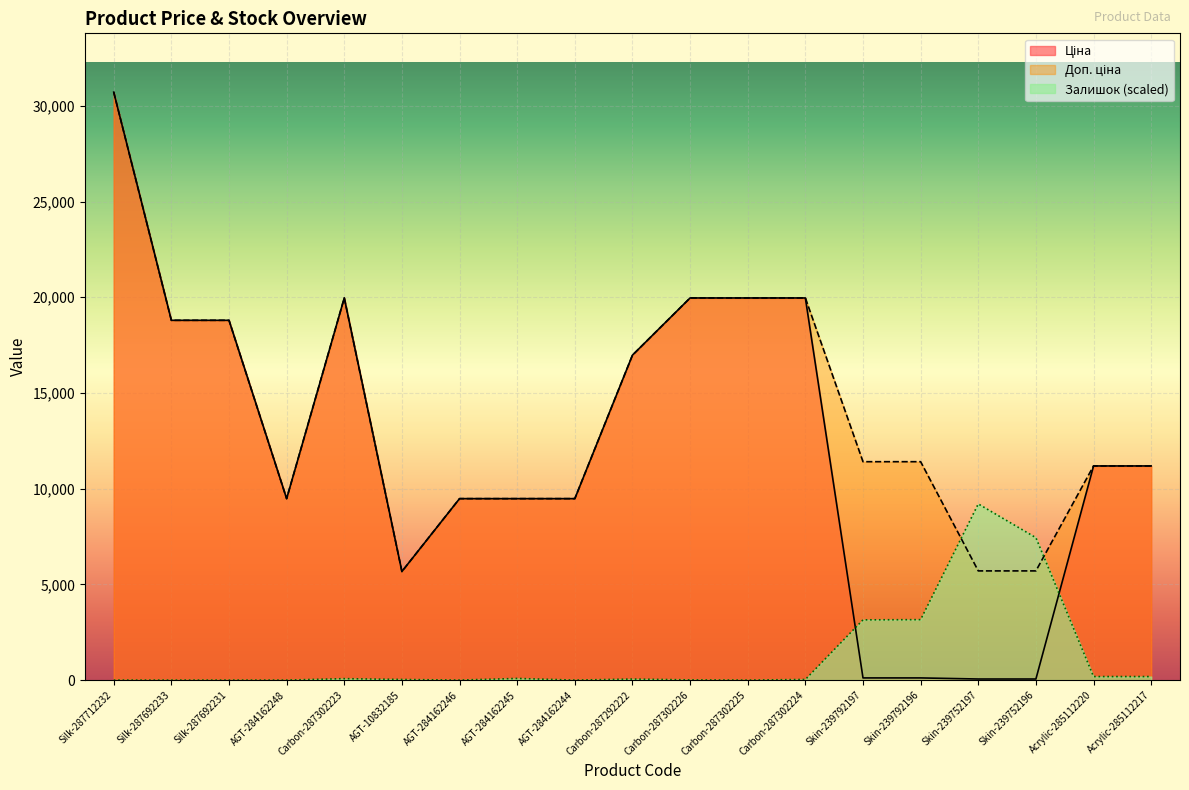

Reading right to left, transcribe all the data shown in this chart.

Ціна: 11188.2	11188.2	57.0	57.0	114.1	114.1	19964.2	19964.2	19964.2	16976.3	9480.1	9480.1	9480.1	5673.8	19964.2	9480.1	18796.8	18796.8	30717.1
Доп. ціна: 11188.2	11188.2	5705.0	5705.0	11410.0	11410.0	19964.2	19964.2	19964.2	16976.3	9480.1	9480.1	9480.1	5673.8	19964.2	9480.1	18796.8	18796.8	30717.1
Залишок: 185.2	185.2	7439.6	9204.2	3158.9	3148.0	32.7	0.0	10.9	54.5	0.0	87.1	0.0	32.7	76.2	0.0	0.0	0.0	0.0